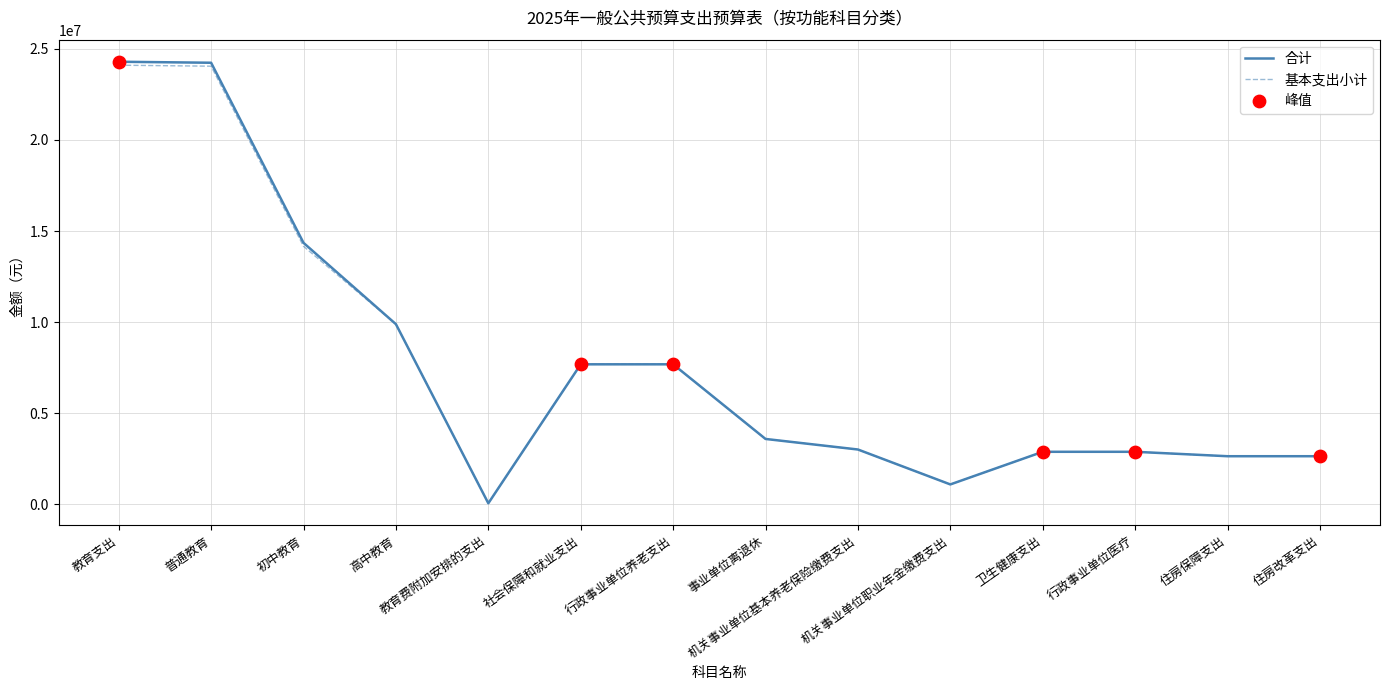

What is the highest value of the 合计 series?

24296397